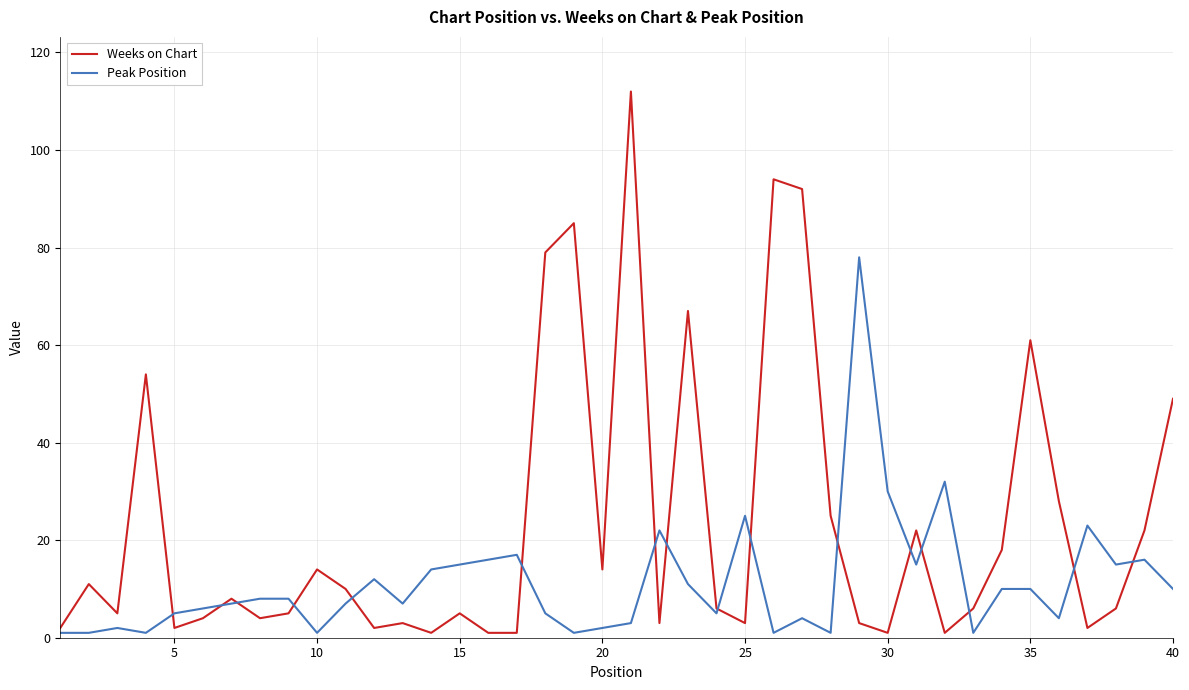

What are all the series names shown in the legend?

Weeks on Chart, Peak Position